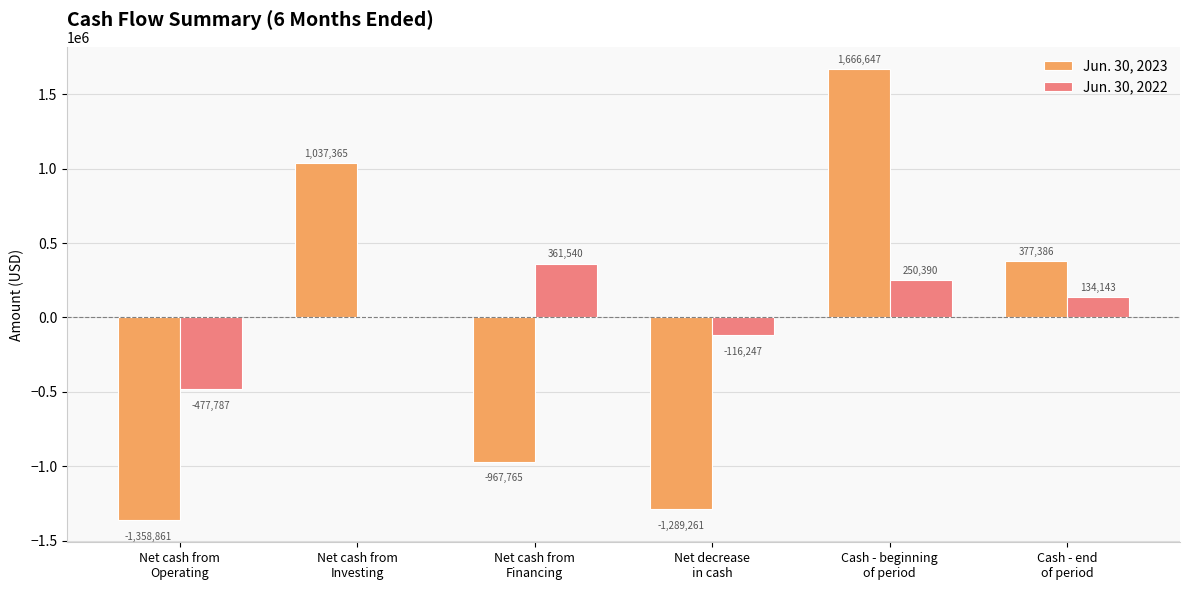

What is the sum of all Jun. 30, 2023 values?

-534489